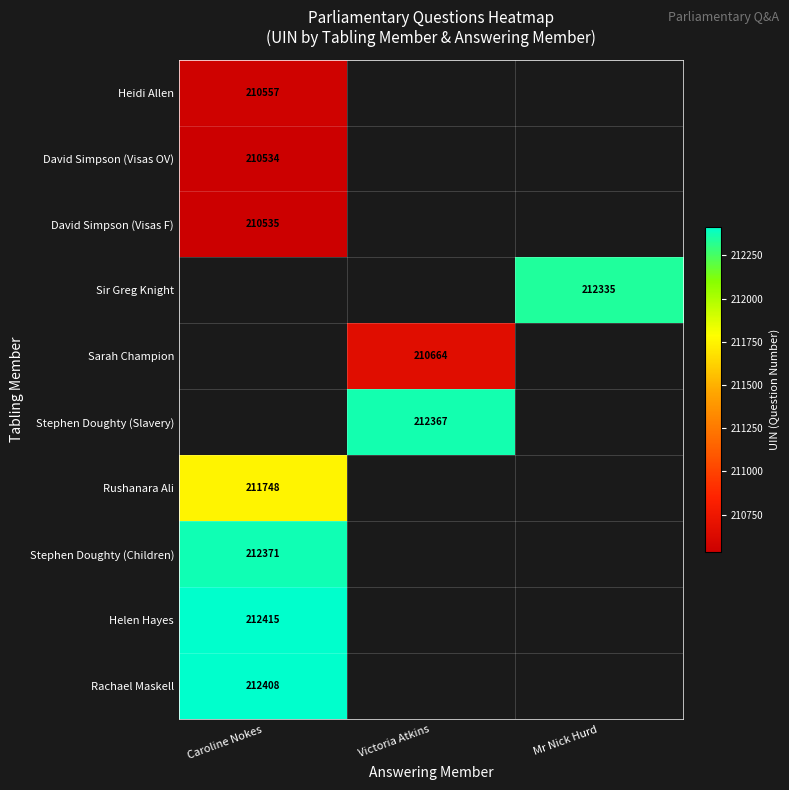

Is it true that Sarah Champion equals 326885 at Victoria Atkins?

False